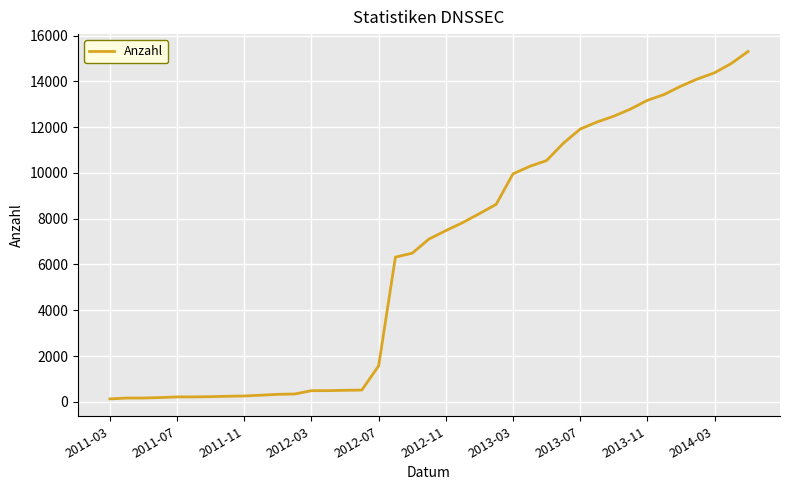

What is the difference between the maximum and minimum values?

15181